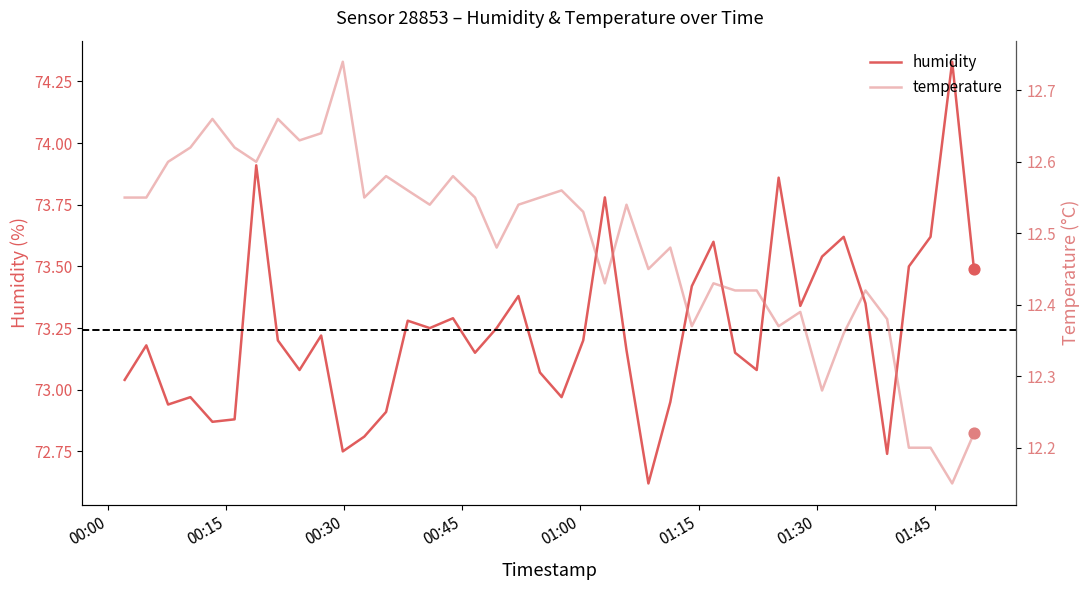

Which series has the largest Y range (max minus min)?

humidity